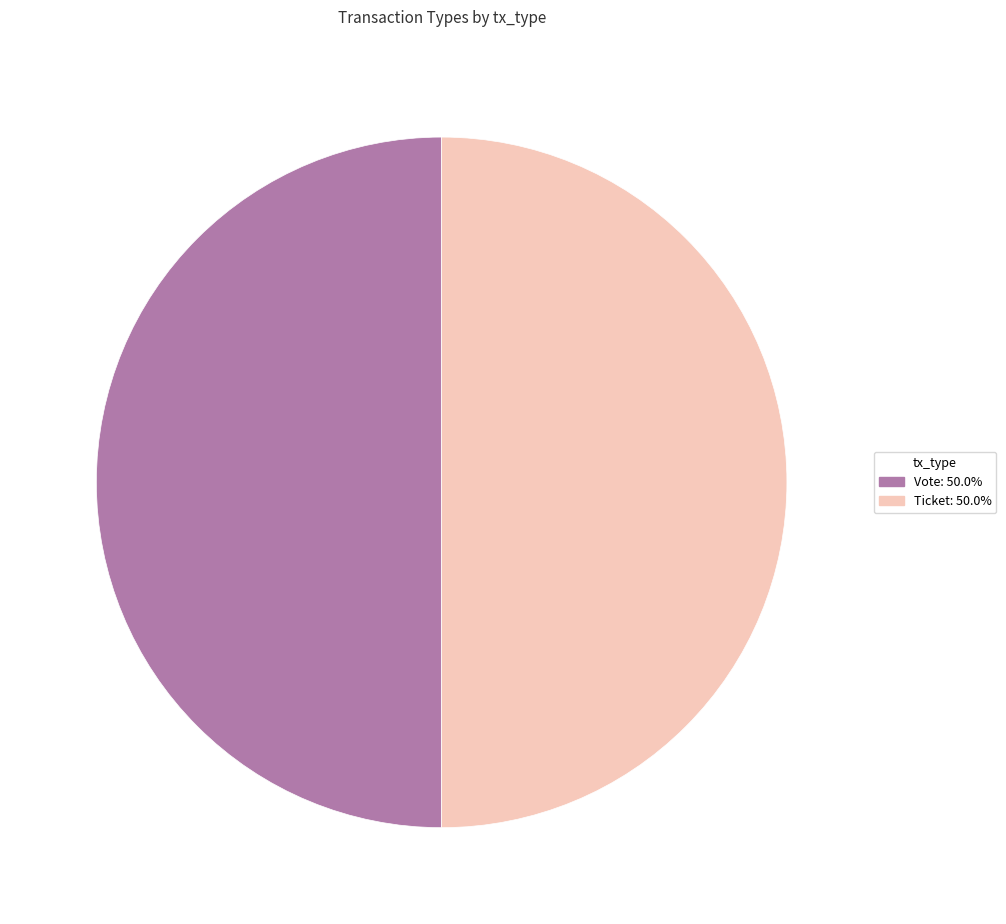

What is the ratio of the value at Ticket to the value at Vote?

1.0